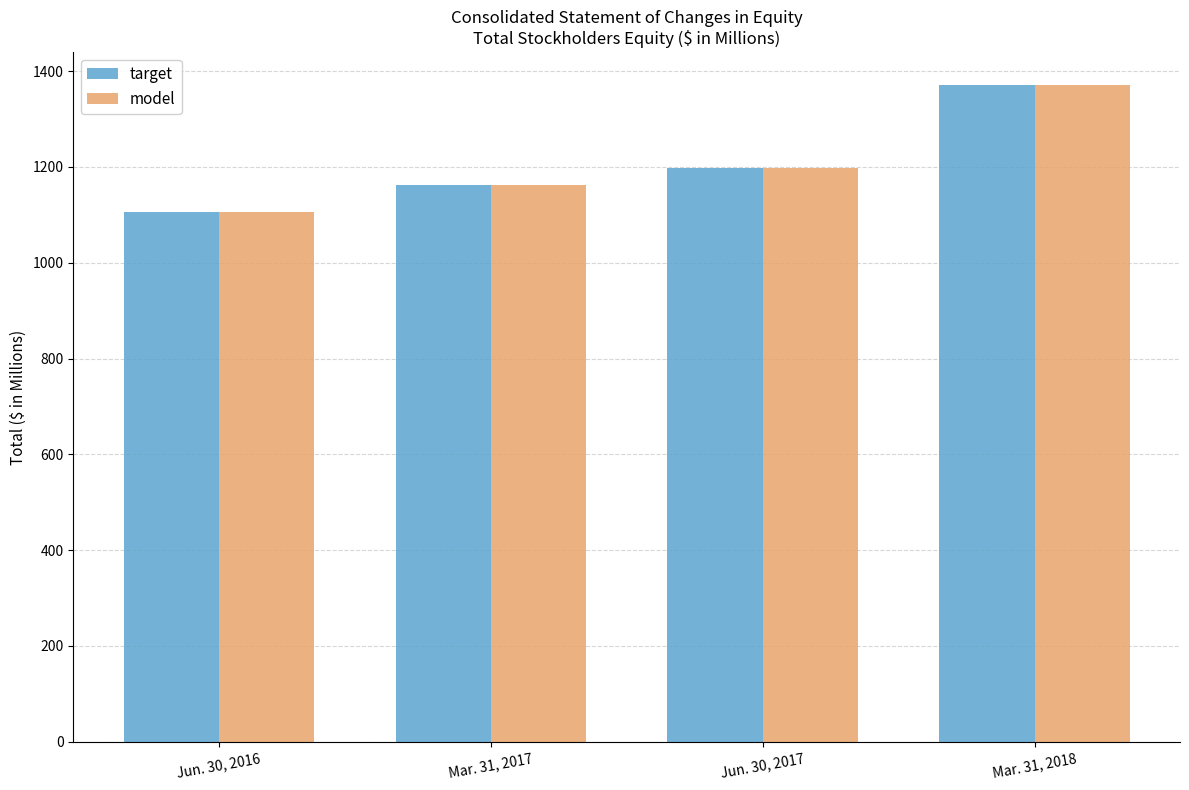

What is the lowest value of the model series?

1104.9